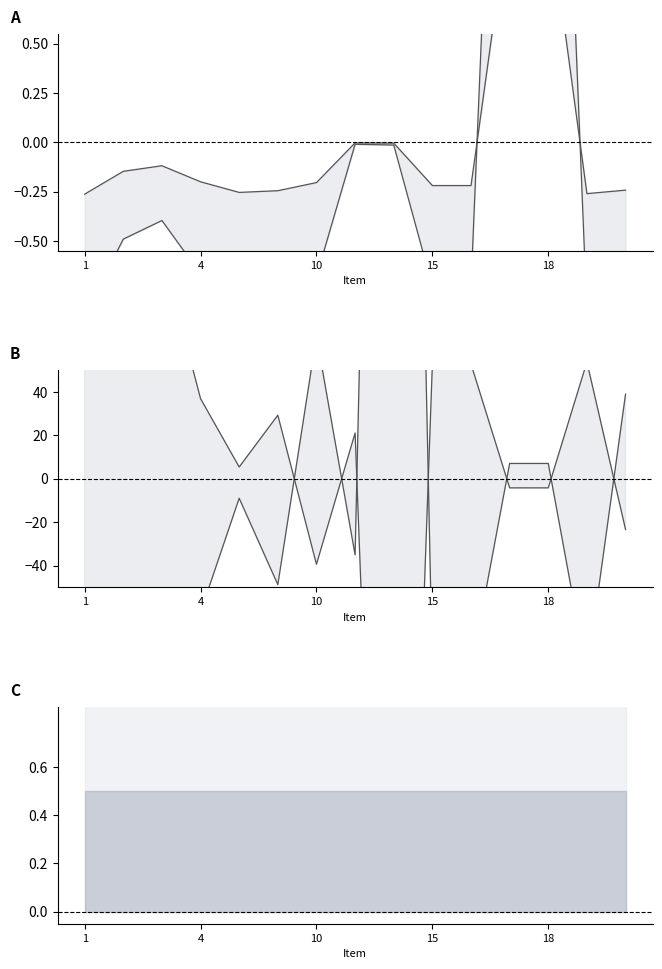

True or false: Net PO upper and Net price lower intersect in this chart.

True